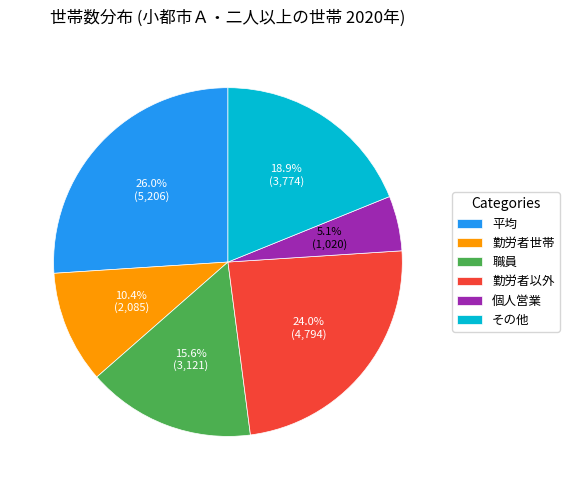

To the nearest percent, what is the difference between the largest and smallest slice percentages?

21%